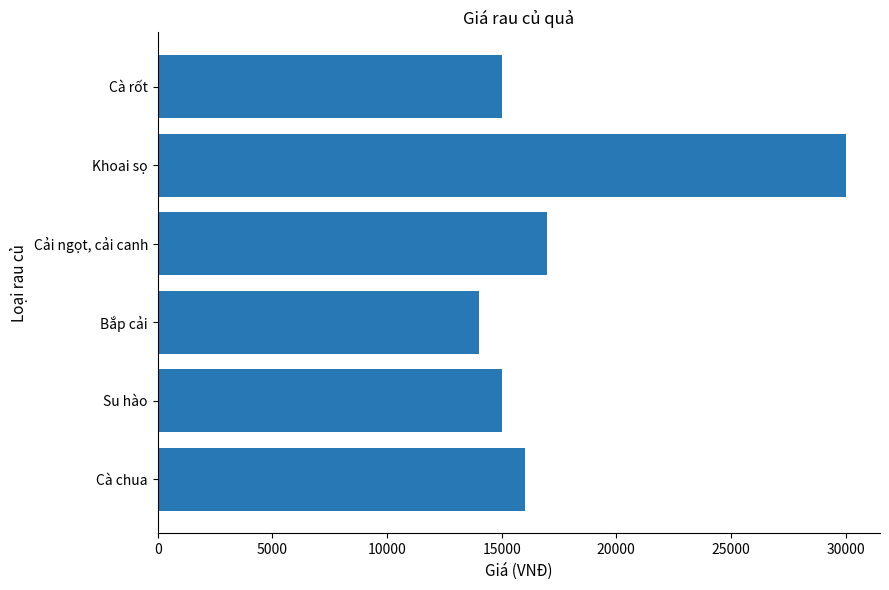

What is the average value?

17833